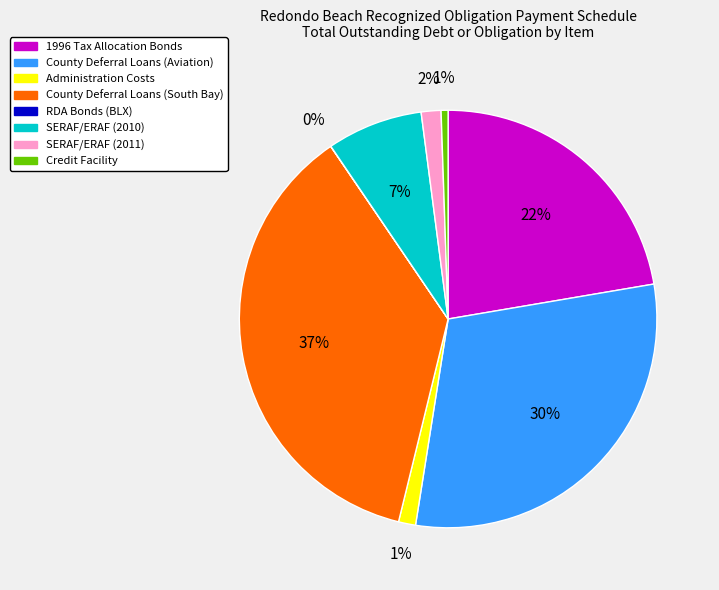

What is the largest slice in the pie chart?

County Deferral Loans (South Bay)